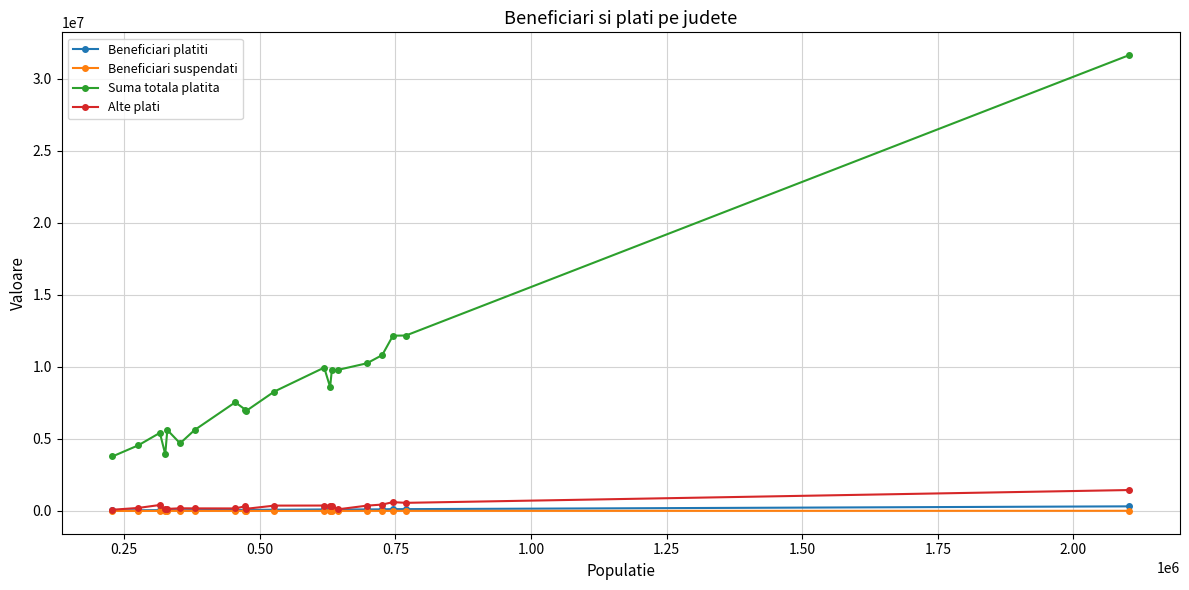

True or false: Beneficiari suspendati has more than 2 interior local peaks.

True